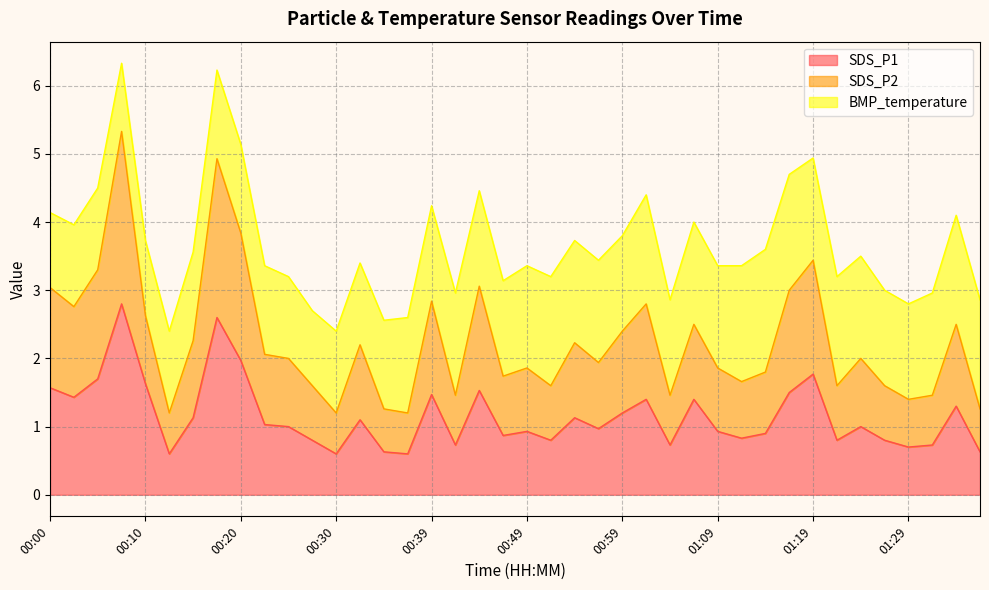

Where does the SDS_P1 series first go above 1?

00:00